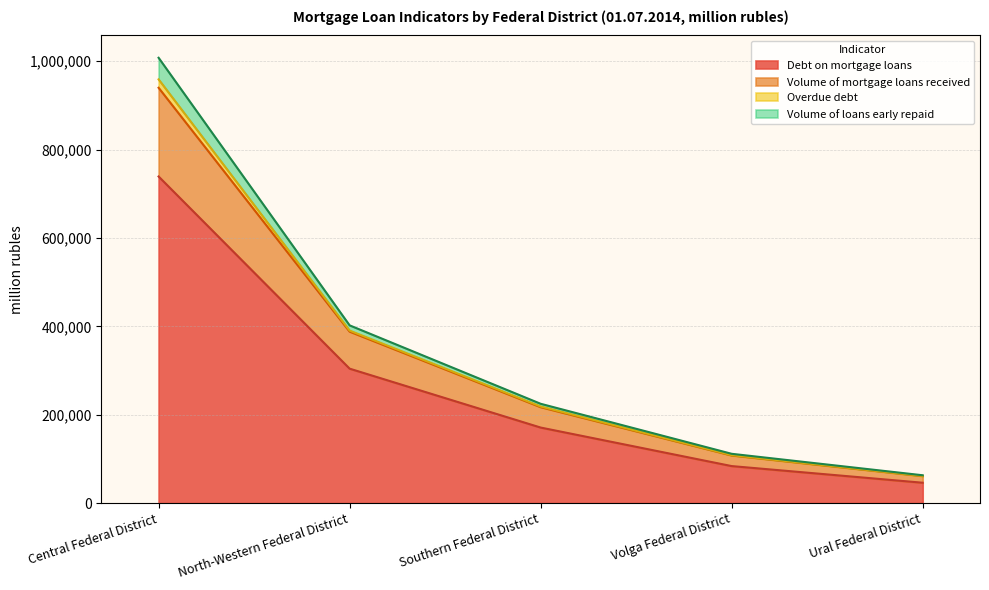

True or false: Debt on mortgage loans has a value of 81619 at Ural Federal District.

False